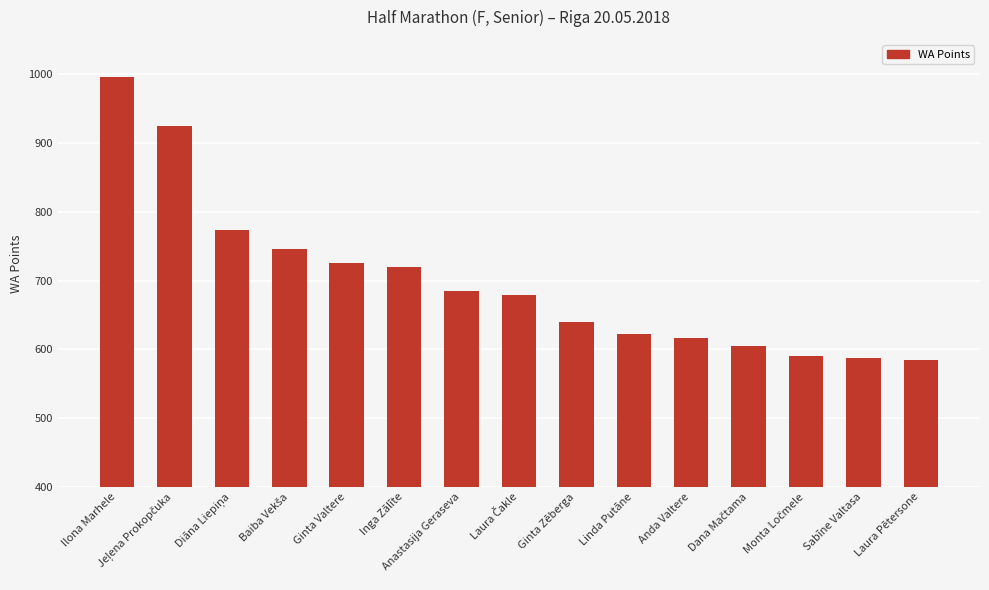

How many values are below 679?

7